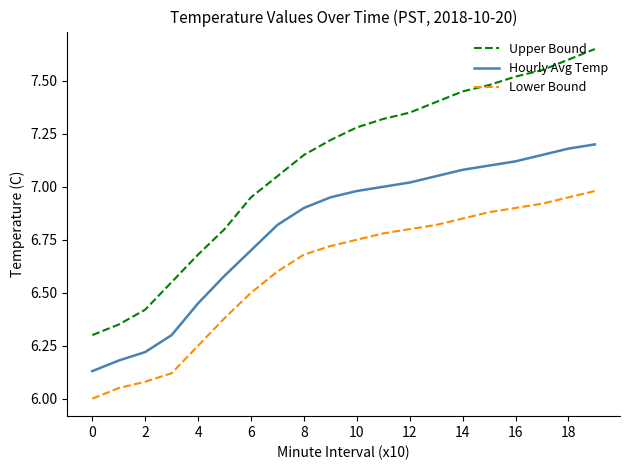

Does the chart have visible grid lines?

No